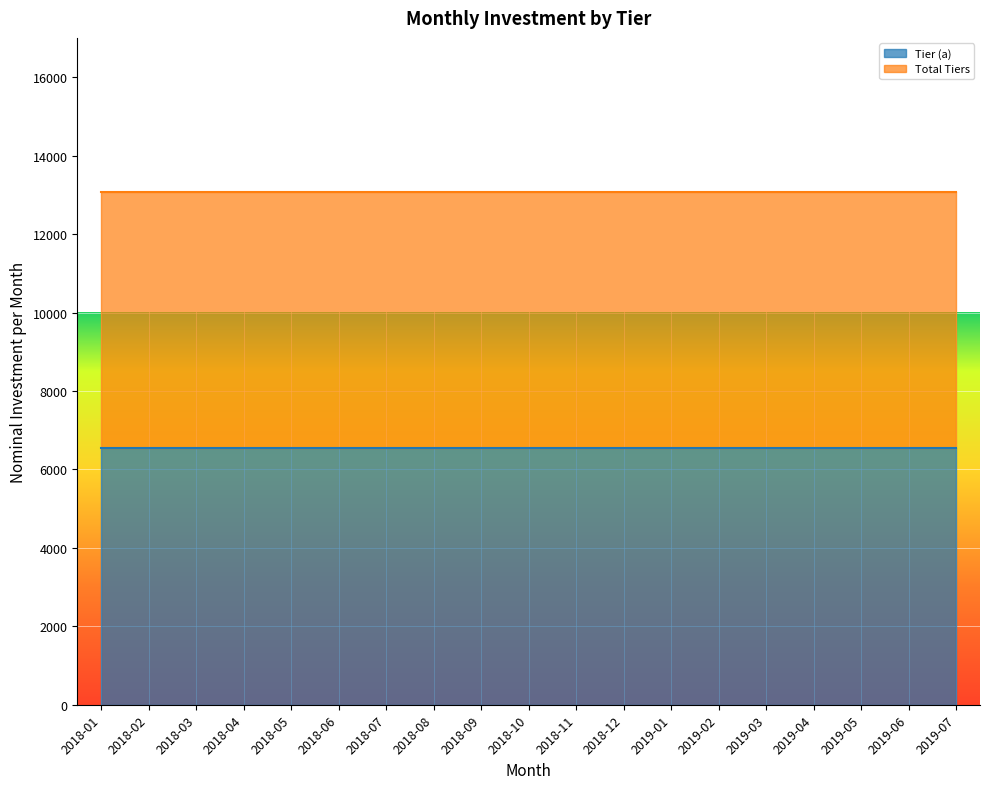

True or false: Tier (d) and Total Tiers intersect in this chart.

False